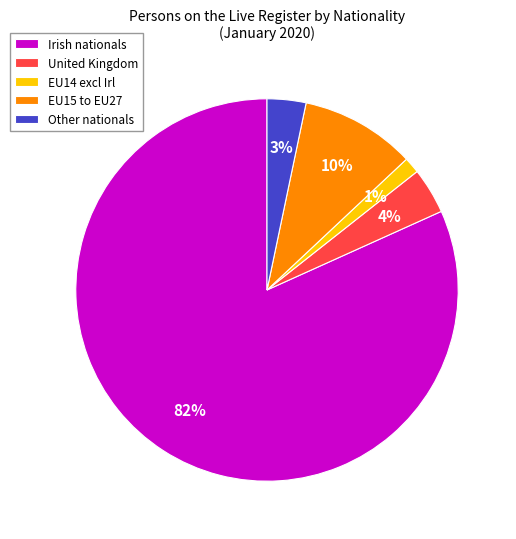

How many slices are in this pie chart?

5